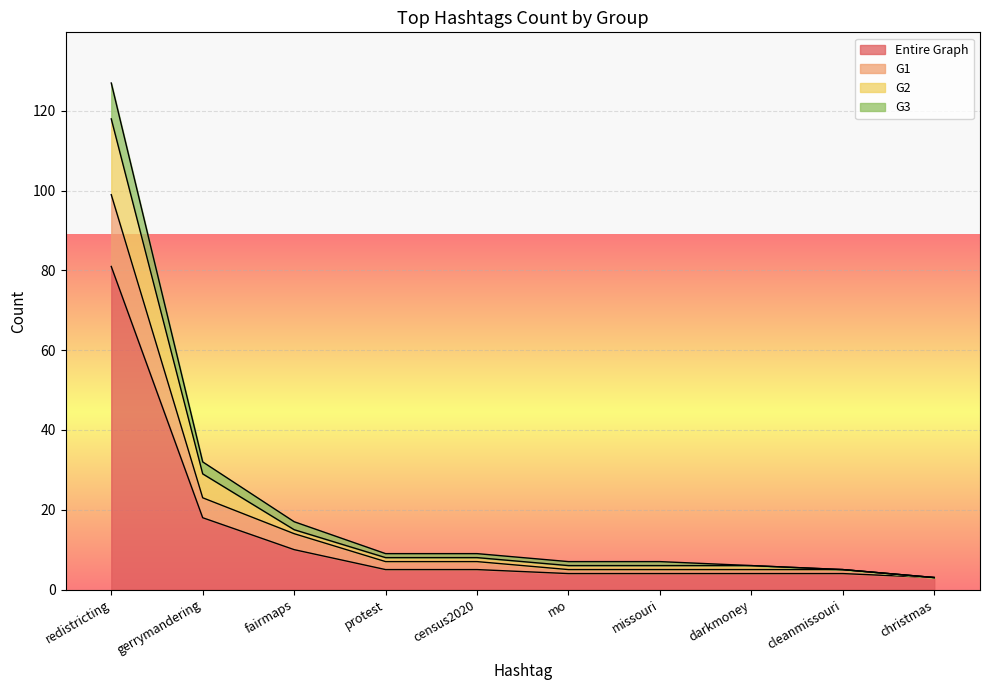

How many data points does each series have?

10